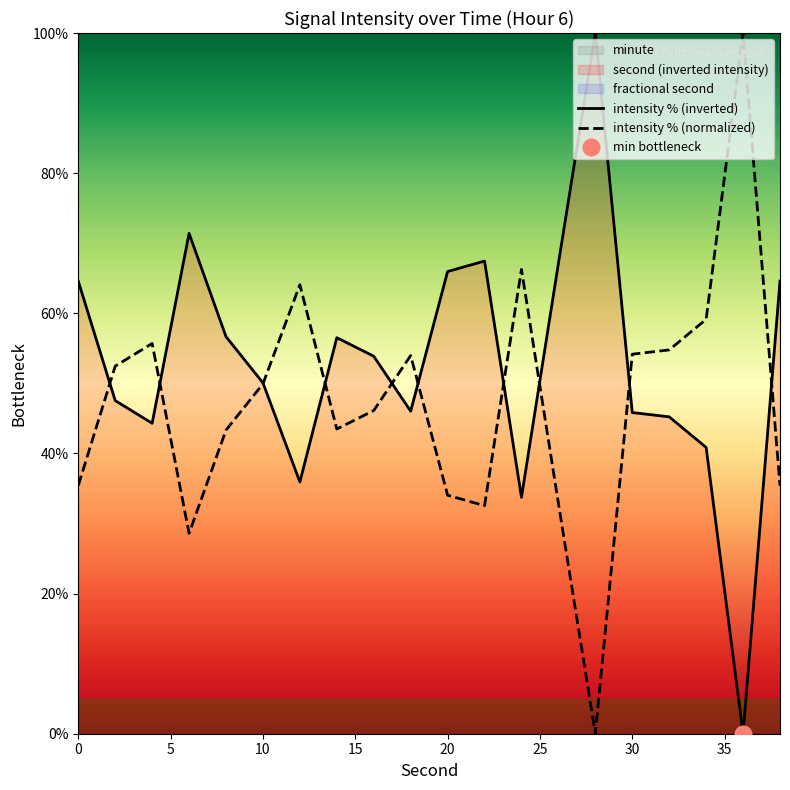

What is the highest value of the intensity % (inverted) series?

100.0